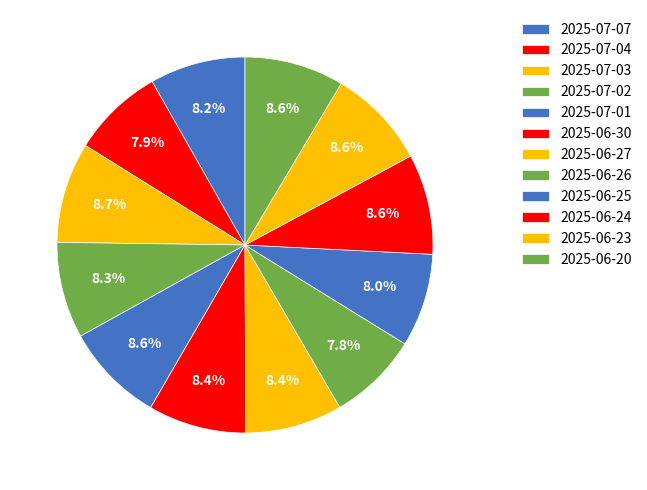

How many segments does this pie chart have?

12